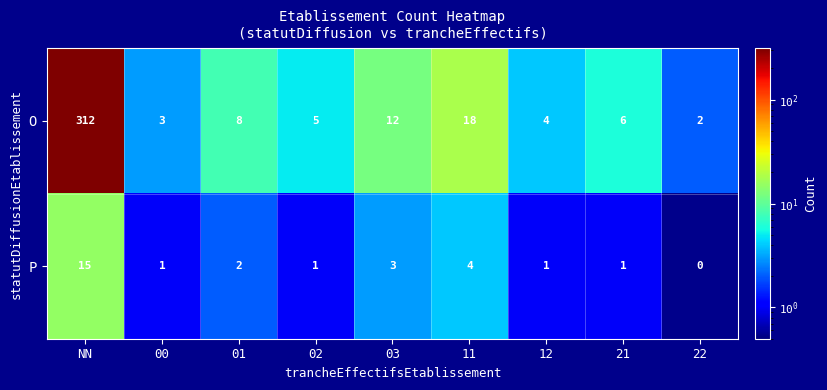

What is the maximum value shown in the chart?

312